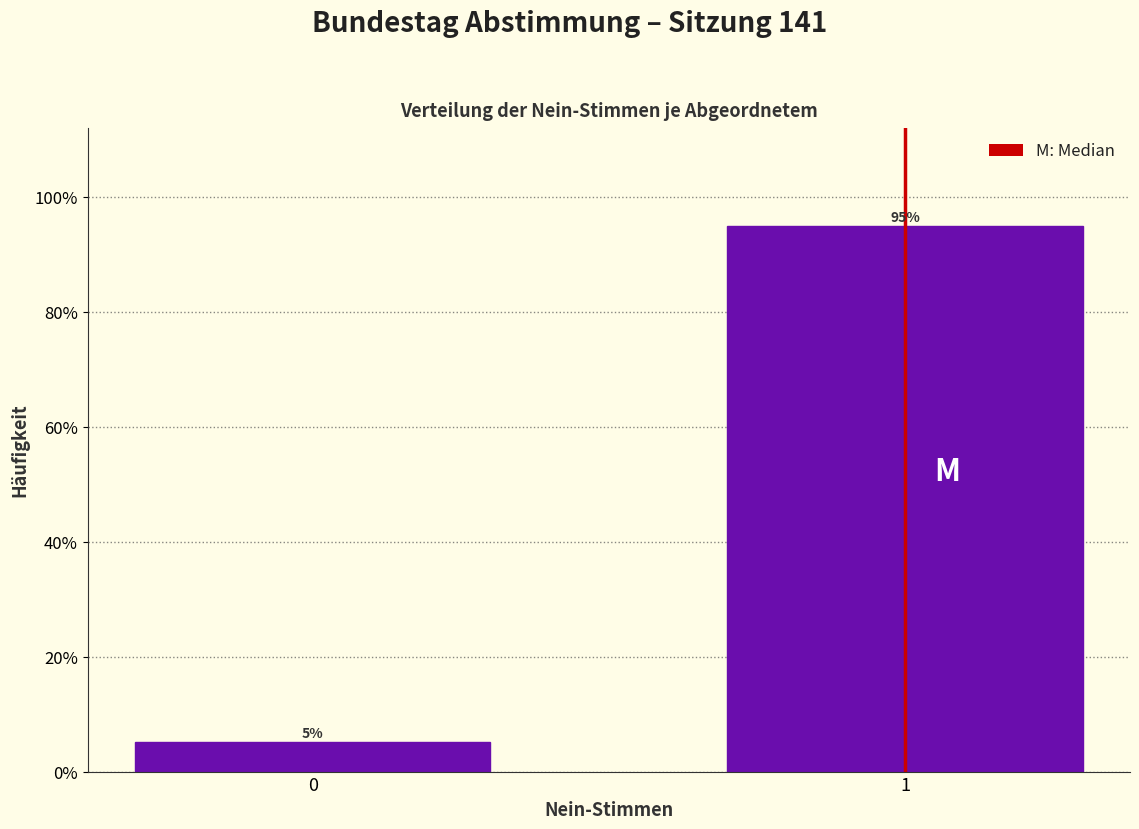

Is it true that the value at 1 is 94.9?

True